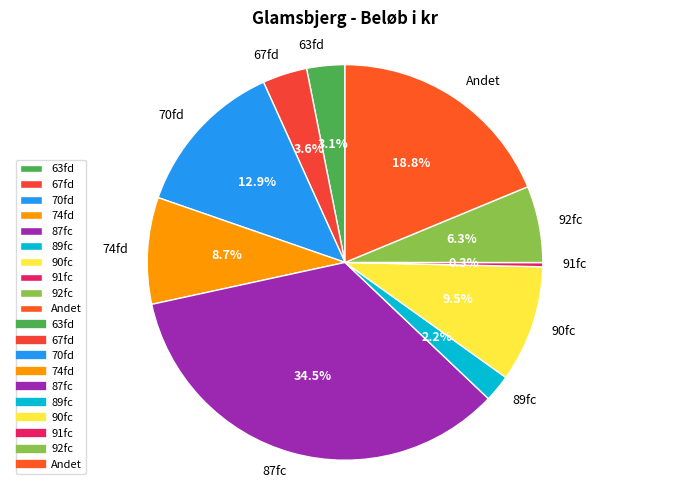

Rank the categories by value from lowest to highest.

91fc, 89fc, 63fd, 67fd, 92fc, 74fd, 90fc, 70fd, Andet, 87fc